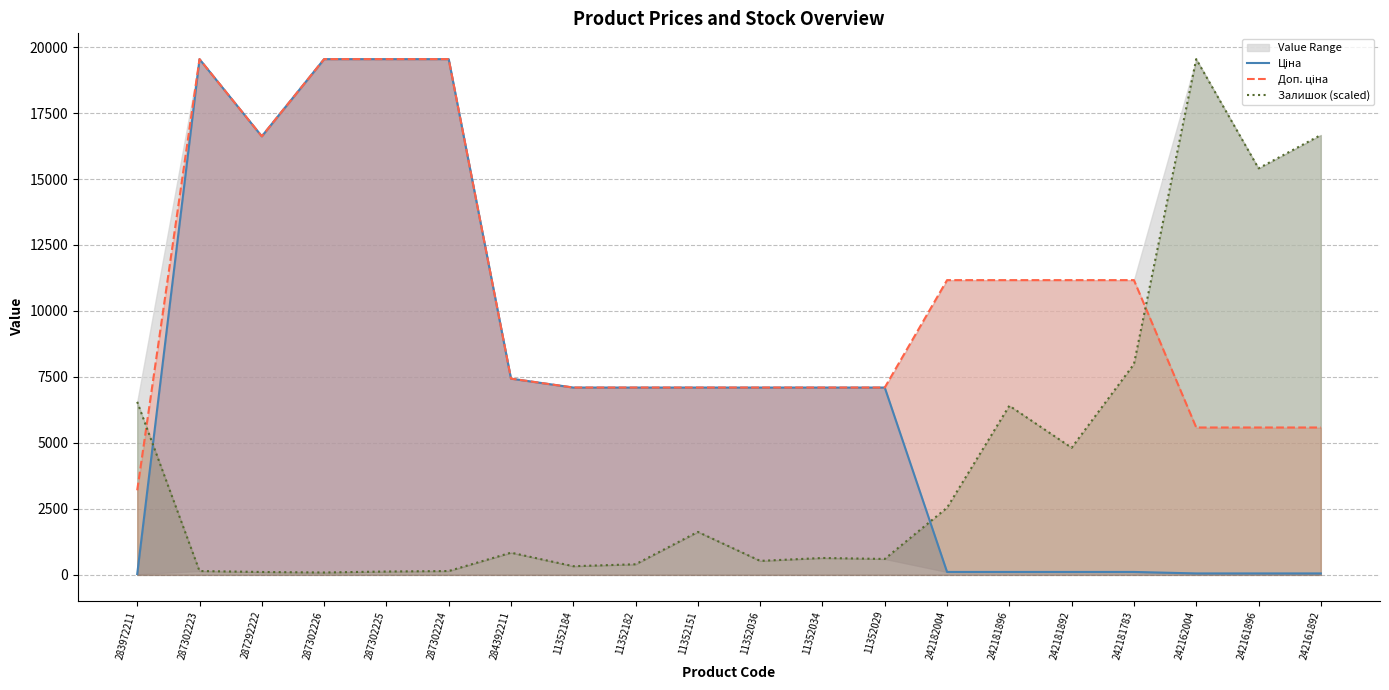

Where does the Доп. ціна series first go above 7436?

287302223